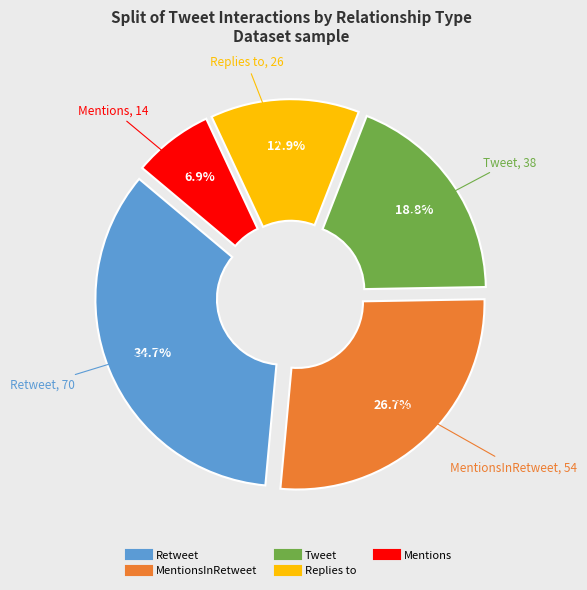

Does any single category account for the majority?

No